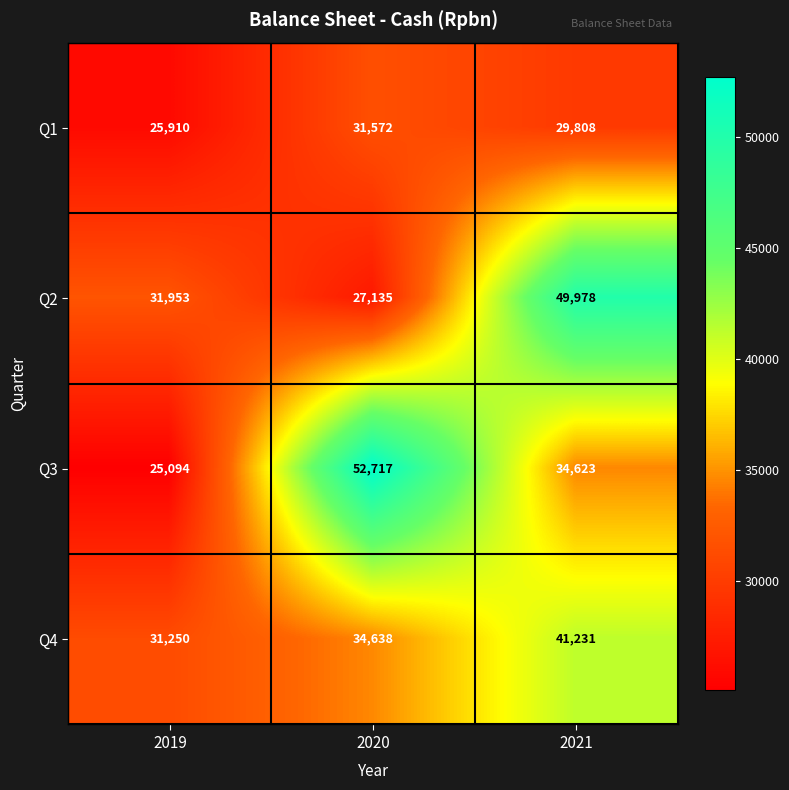

Which series has the largest range (max minus min)?

Q3